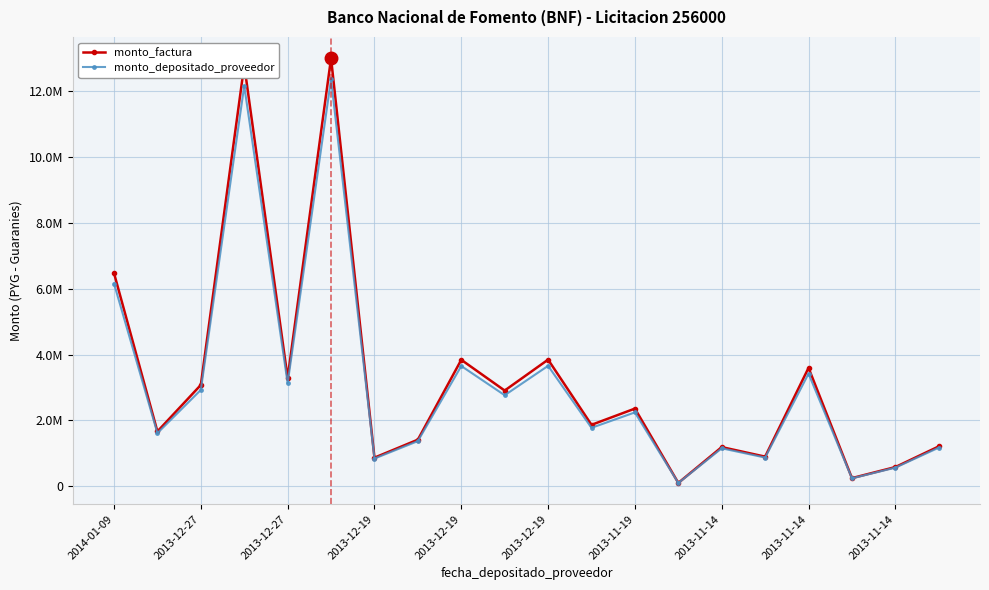

Is this an area chart (filled region under the line)?

No